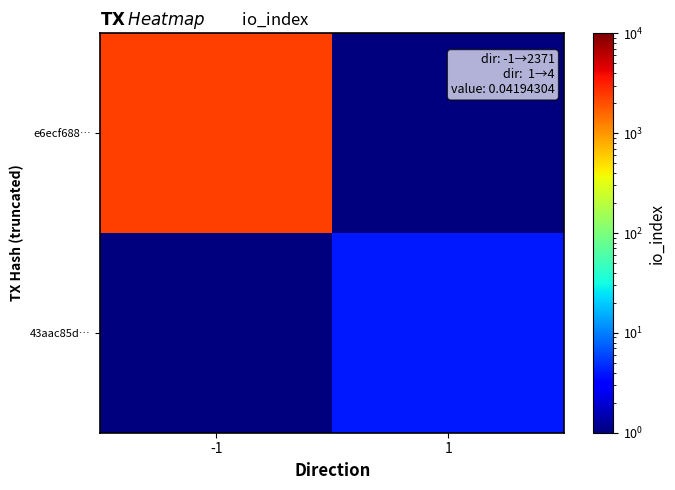

What is the smallest value displayed?

0.5